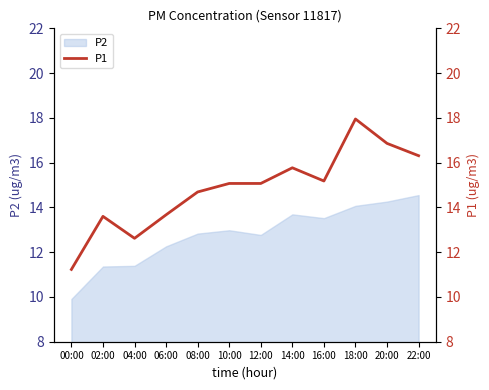

At which category does the chart reach its minimum across all series?

00:00